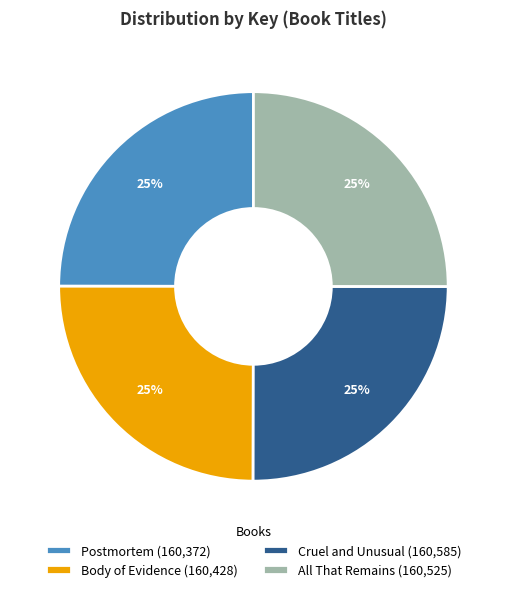

What percentage is the All That Remains slice, to the nearest percent?

25%